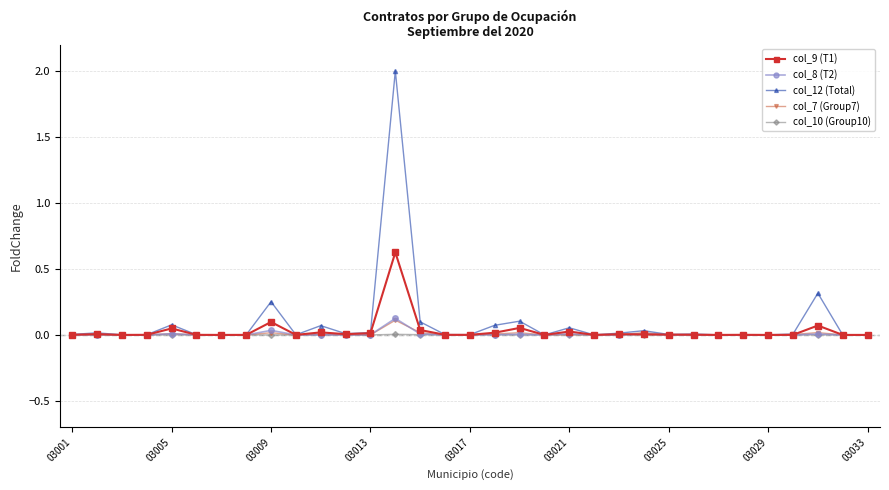

Which series has the widest spread of values?

col_12 (Total)